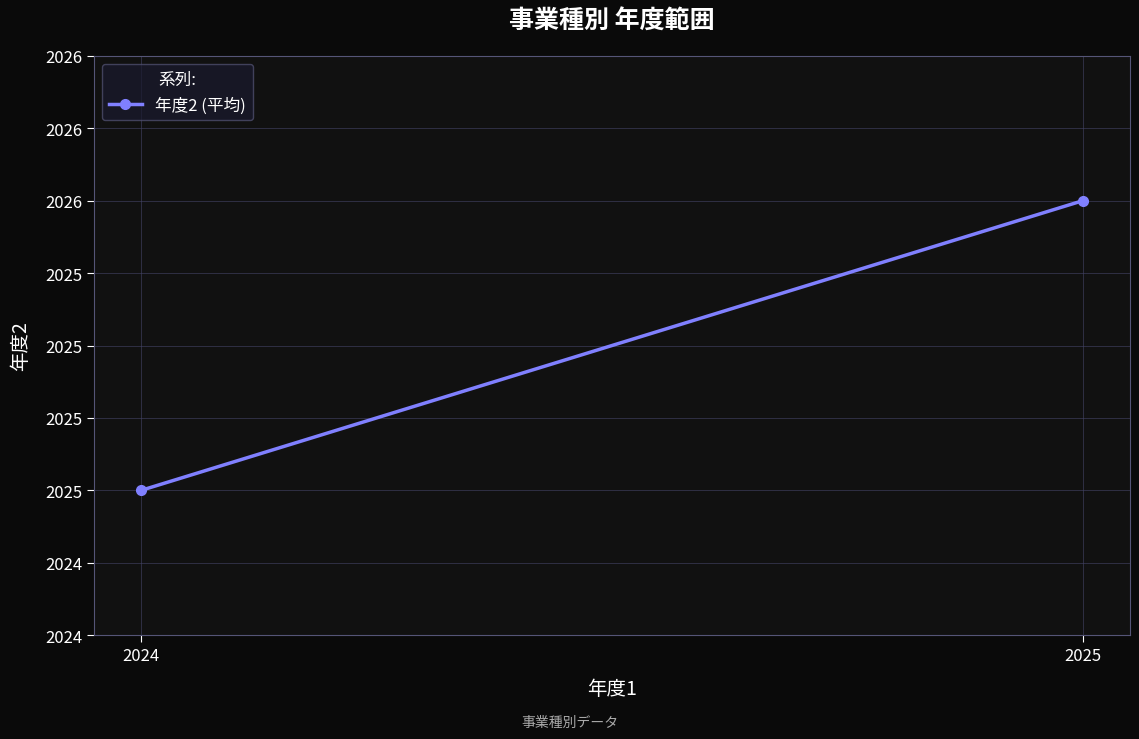

How many lines are shown in the chart?

1